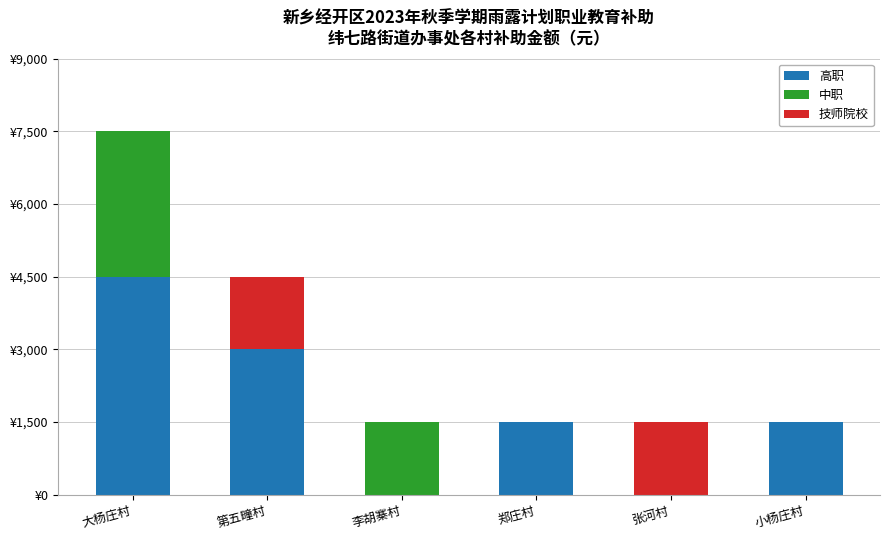

Are the bars horizontal?

No